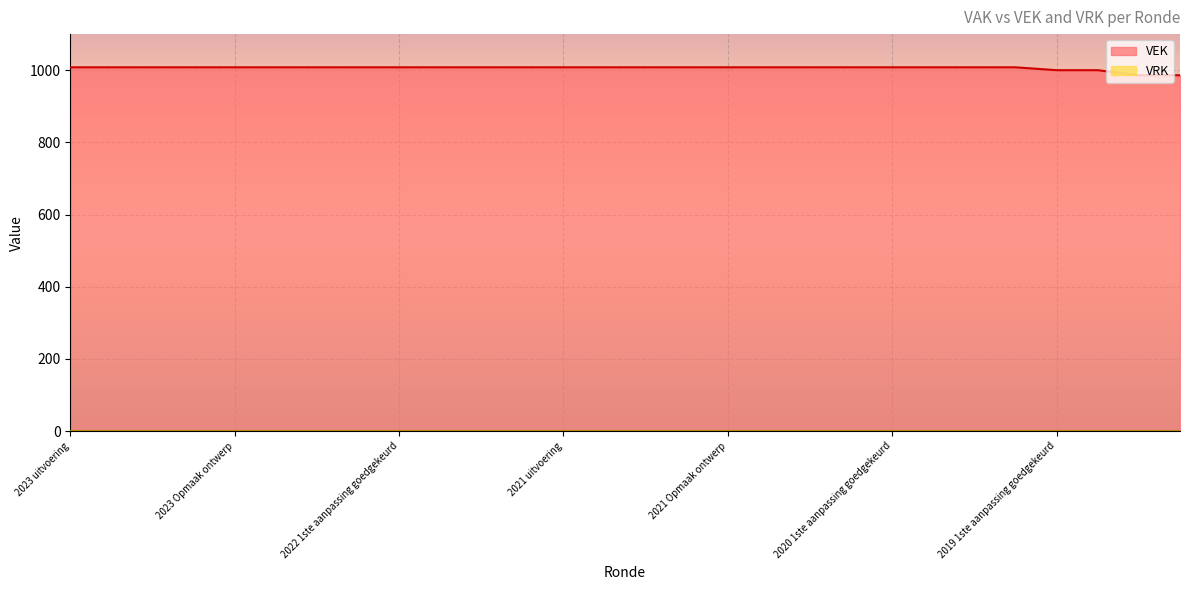

Does the chart display data point markers on the line(s)?

No